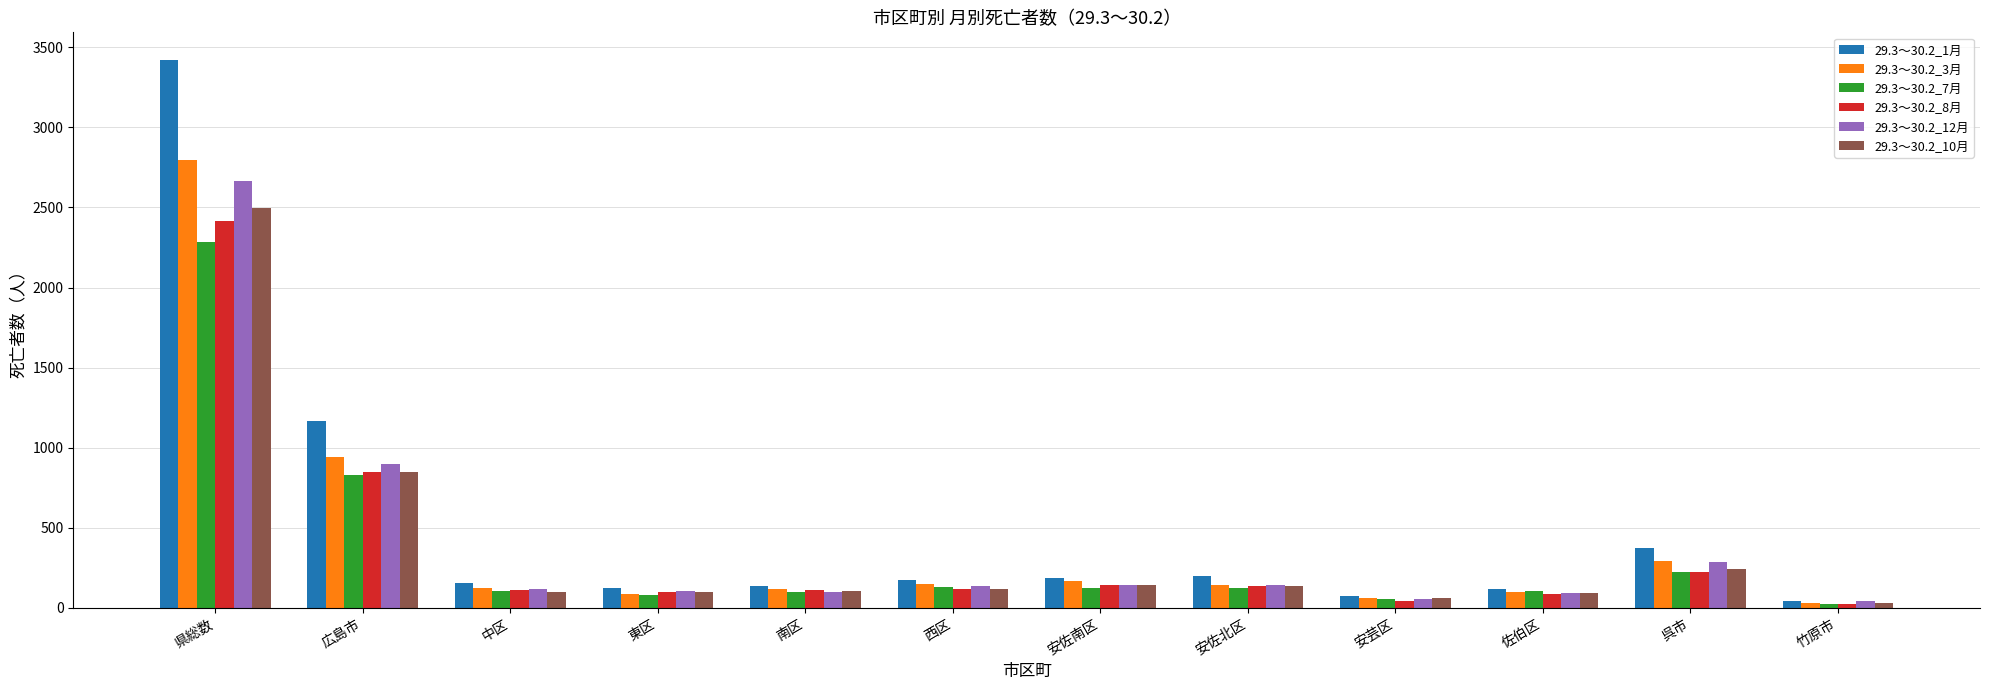

Does the chart contain stacked bars?

No